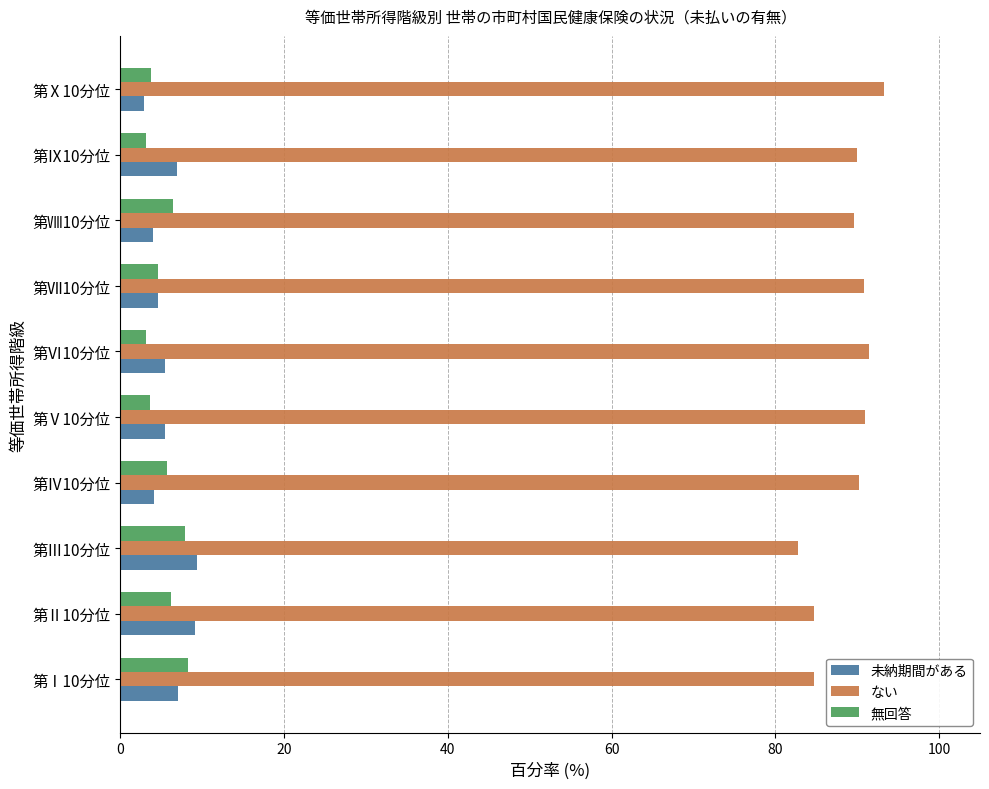

Which category has the highest value across all series?

第Ⅹ10分位